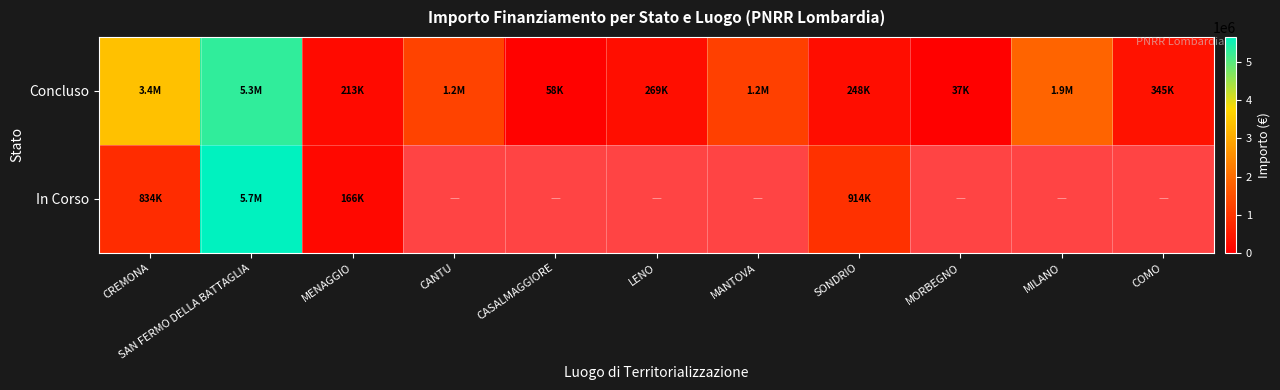

Where does the Concluso series first go above 344882?

CREMONA